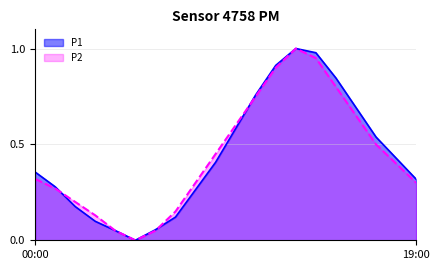

Which series ends up on top after the final intersection of P1 and P2?

P1